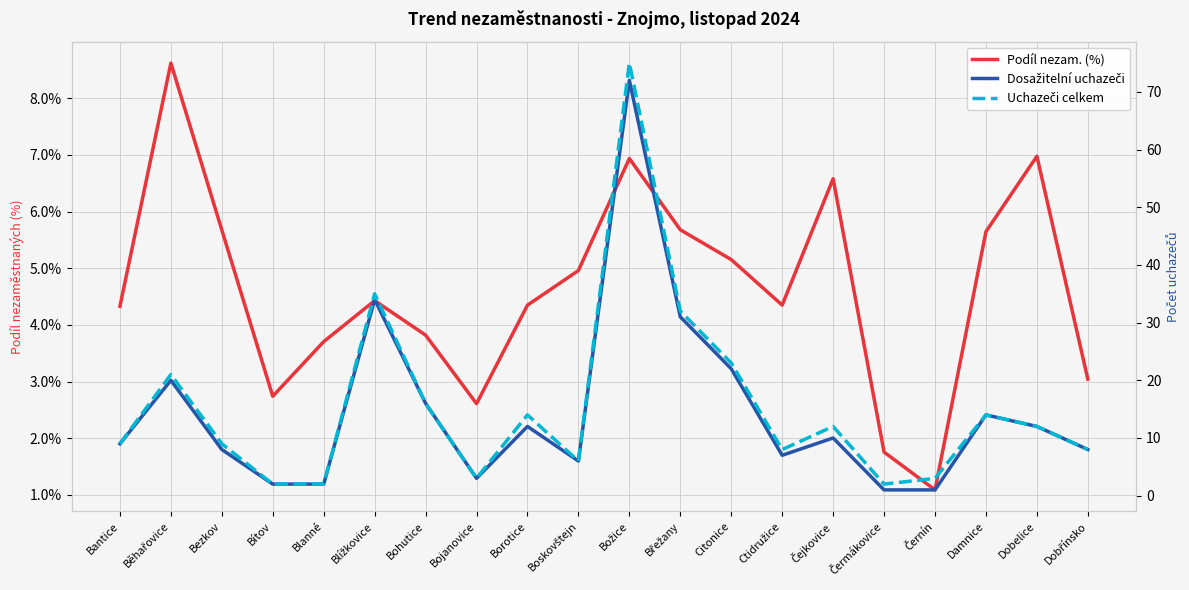

Reading left to right, transcribe all the data shown in this chart.

Podíl nezam. (%): 4.3	8.6	5.7	2.7	3.7	4.4	3.8	2.6	4.3	5.0	6.9	5.7	5.2	4.3	6.6	1.8	1.1	5.6	7.0	3.0
Dosažitelní uchazeči: 9.0	20.0	8.0	2.0	2.0	34.0	16.0	3.0	12.0	6.0	72.0	31.0	22.0	7.0	10.0	1.0	1.0	14.0	12.0	8.0
Uchazeči celkem: 9.0	21.0	9.0	2.0	2.0	35.0	16.0	3.0	14.0	6.0	75.0	32.0	23.0	8.0	12.0	2.0	3.0	14.0	12.0	8.0